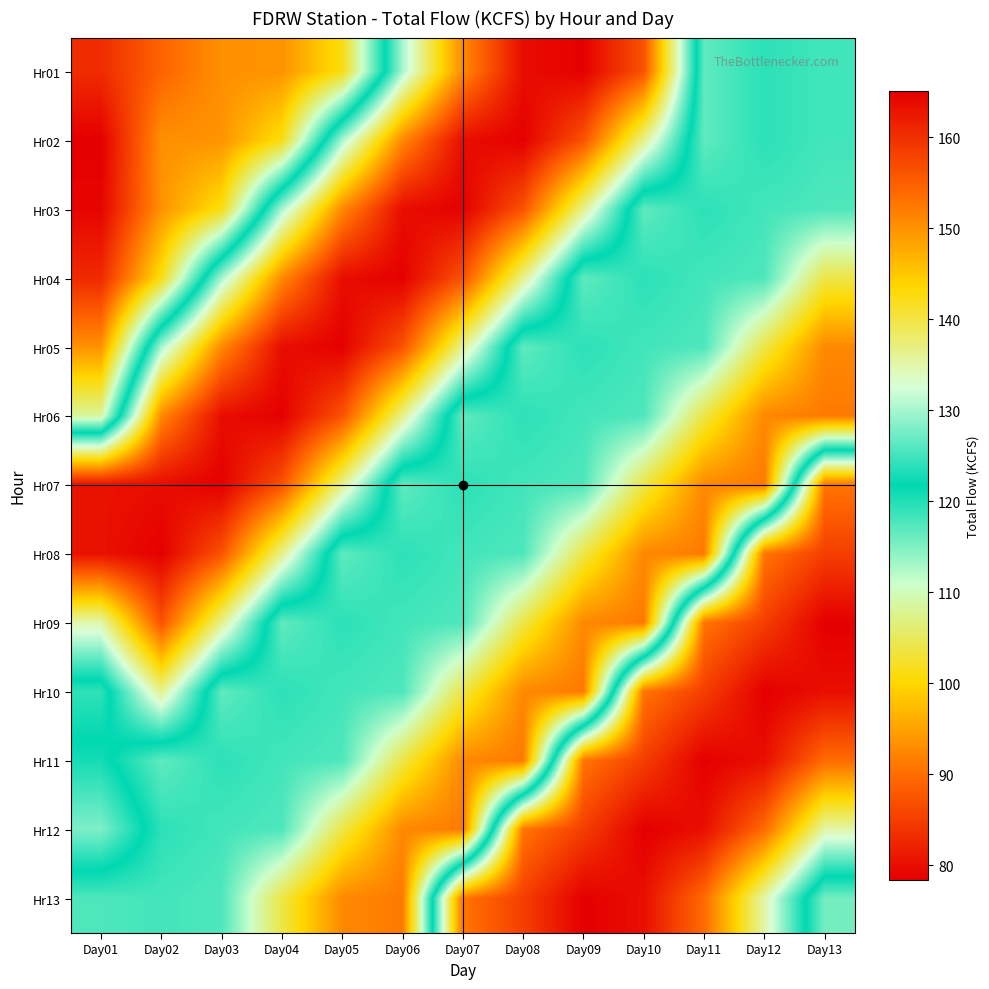

What is the maximum value shown in the chart?

165.1